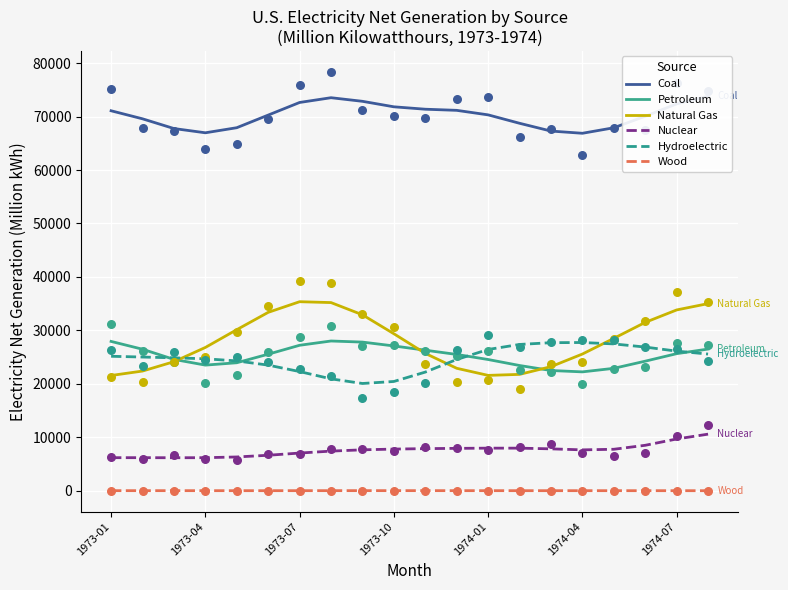

True or false: Hydroelectric and Nuclear cross at least once.

False